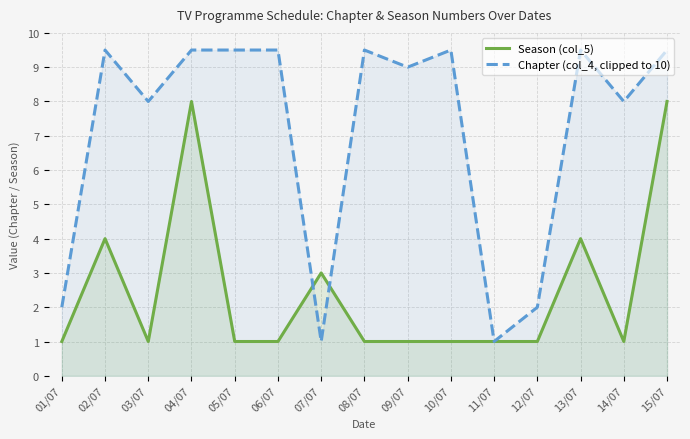

At which category does the chart reach its minimum across all series?

01/07